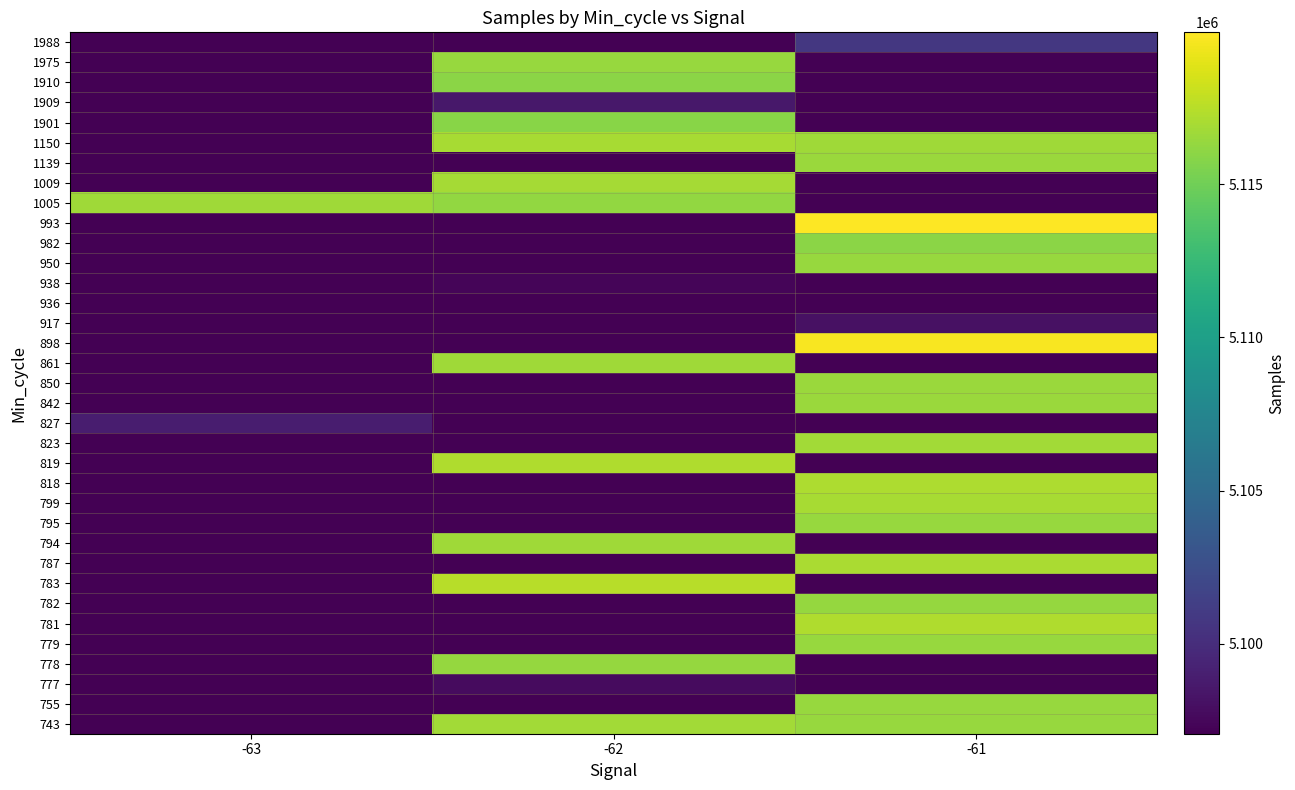

Reading left to right, list all the values displayed in this chart.

743: -63=5097071	-62=5116805	-61=5116421
755: -63=5097071	-62=5097071	-61=5116455
777: -63=5097071	-62=5097745	-61=5097071
778: -63=5097071	-62=5116298	-61=5097071
779: -63=5097071	-62=5097071	-61=5116434
781: -63=5097071	-62=5097071	-61=5117214
782: -63=5097071	-62=5097071	-61=5116305
783: -63=5097071	-62=5117520	-61=5097071
787: -63=5097071	-62=5097071	-61=5117066
794: -63=5097071	-62=5116674	-61=5097071
795: -63=5097071	-62=5097071	-61=5116458
799: -63=5097071	-62=5097071	-61=5116929
818: -63=5097071	-62=5097071	-61=5117119
819: -63=5097071	-62=5117233	-61=5097071
823: -63=5097071	-62=5097071	-61=5116771
827: -63=5098890	-62=5097071	-61=5097071
842: -63=5097071	-62=5097071	-61=5116507
850: -63=5097071	-62=5097071	-61=5116506
861: -63=5097071	-62=5116683	-61=5097071
898: -63=5097071	-62=5097071	-61=5119766
917: -63=5097071	-62=5097071	-61=5098068
936: -63=5097071	-62=5097071	-61=5097071
938: -63=5097071	-62=5097380	-61=5097071
950: -63=5097071	-62=5097071	-61=5116395
982: -63=5097071	-62=5097071	-61=5115993
993: -63=5097071	-62=5097071	-61=5119957
1005: -63=5116724	-62=5116246	-61=5097071
1009: -63=5097071	-62=5116864	-61=5097071
1139: -63=5097071	-62=5097071	-61=5116509
1150: -63=5097071	-62=5116986	-61=5116655
1901: -63=5097071	-62=5115925	-61=5097071
1909: -63=5097071	-62=5098577	-61=5097071
1910: -63=5097071	-62=5115964	-61=5097071
1975: -63=5097071	-62=5116439	-61=5097071
1988: -63=5097071	-62=5097071	-61=5100750